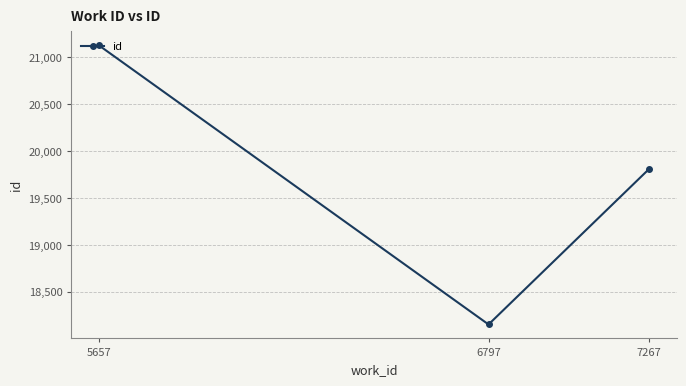

How many values are below 19810?

1